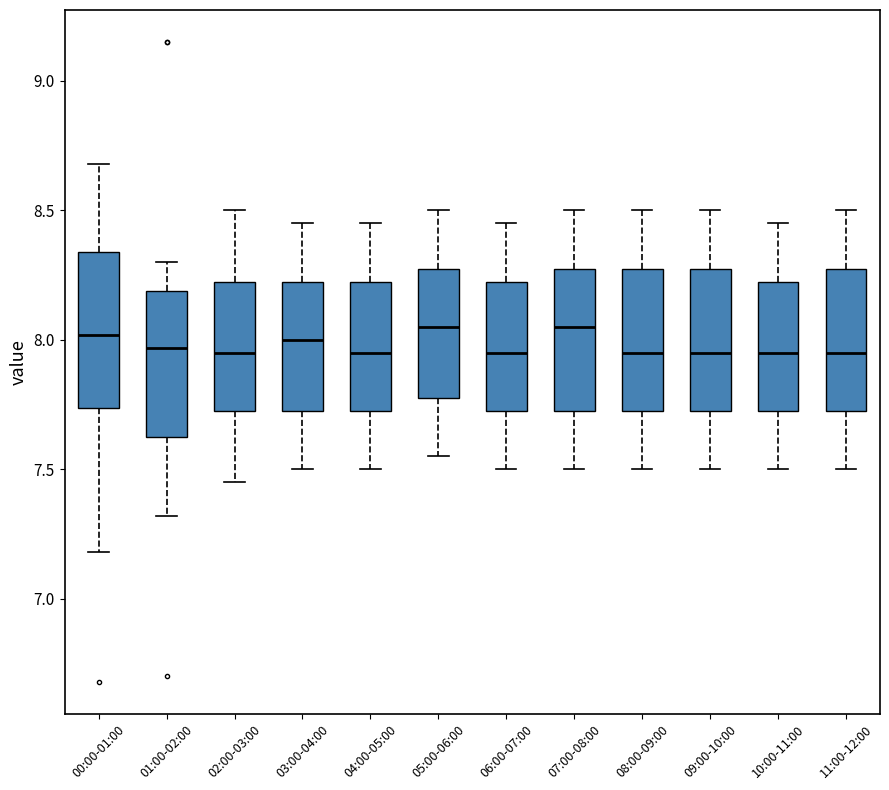

Reading left to right, transcribe this box plot: for each box, give where its median line is, the range the box spans, and where its two whiskers end, as read against the y-axis. The values are not printed on the chart, so give them approximately, as read against the axis.

00:00-01:00: median 8.00, box 7.75 to 8.35, whiskers 7.20 to 8.70
01:00-02:00: median 7.95, box 7.65 to 8.20, whiskers 7.30 to 8.30
02:00-03:00: median 7.95, box 7.75 to 8.25, whiskers 7.45 to 8.50
03:00-04:00: median 8.00, box 7.75 to 8.25, whiskers 7.50 to 8.45
04:00-05:00: median 7.95, box 7.75 to 8.25, whiskers 7.50 to 8.45
05:00-06:00: median 8.05, box 7.80 to 8.30, whiskers 7.55 to 8.50
06:00-07:00: median 7.95, box 7.75 to 8.25, whiskers 7.50 to 8.45
07:00-08:00: median 8.05, box 7.75 to 8.30, whiskers 7.50 to 8.50
08:00-09:00: median 7.95, box 7.75 to 8.30, whiskers 7.50 to 8.50
09:00-10:00: median 7.95, box 7.75 to 8.30, whiskers 7.50 to 8.50
10:00-11:00: median 7.95, box 7.75 to 8.25, whiskers 7.50 to 8.45
11:00-12:00: median 7.95, box 7.75 to 8.30, whiskers 7.50 to 8.50